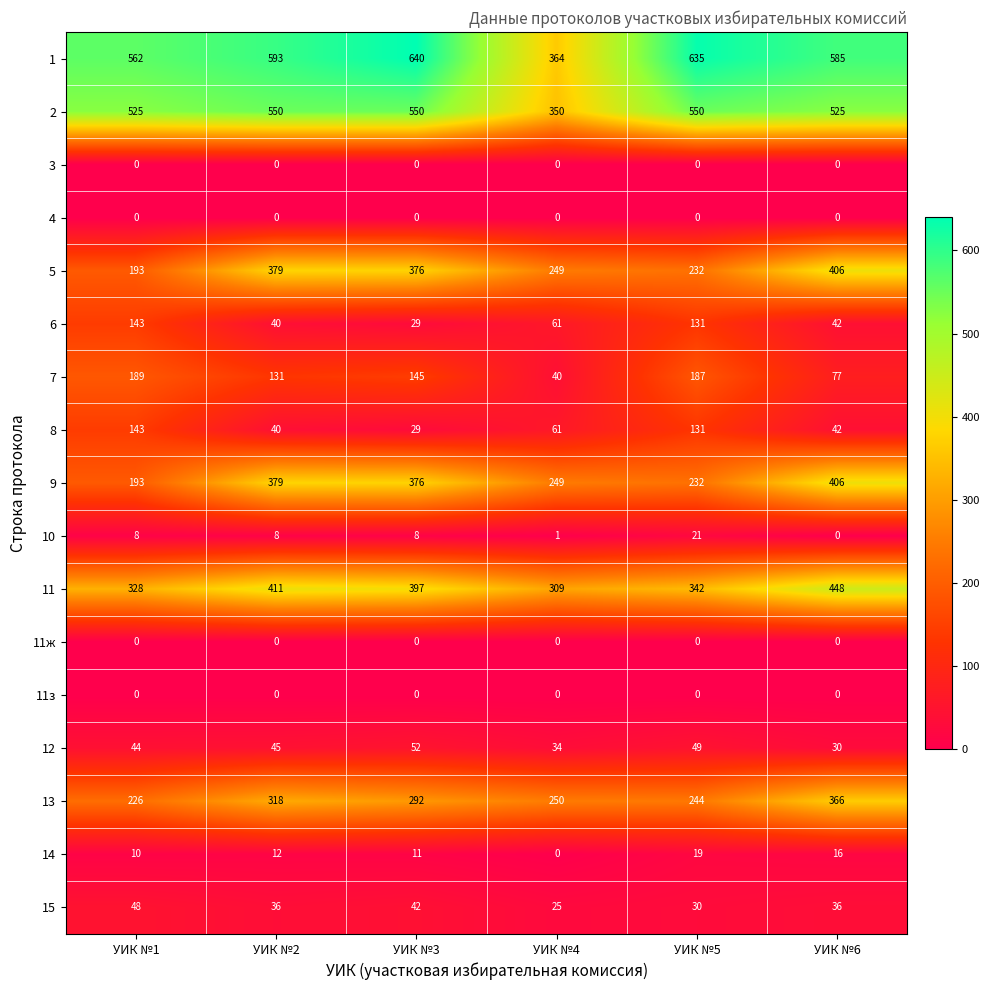

The 10 series shows 8 at УИК №3. True or false?

True